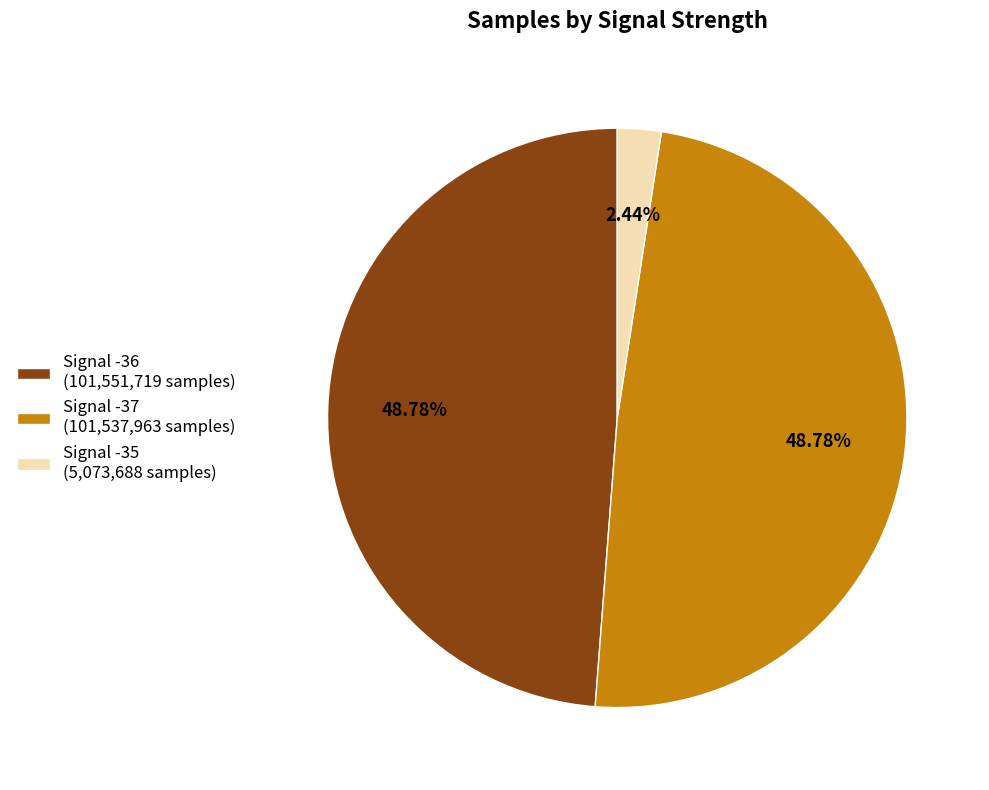

Is the sum of Signal -37 (101,537,963 samples) and Signal -35 (5,073,688 samples) greater than half?

Yes